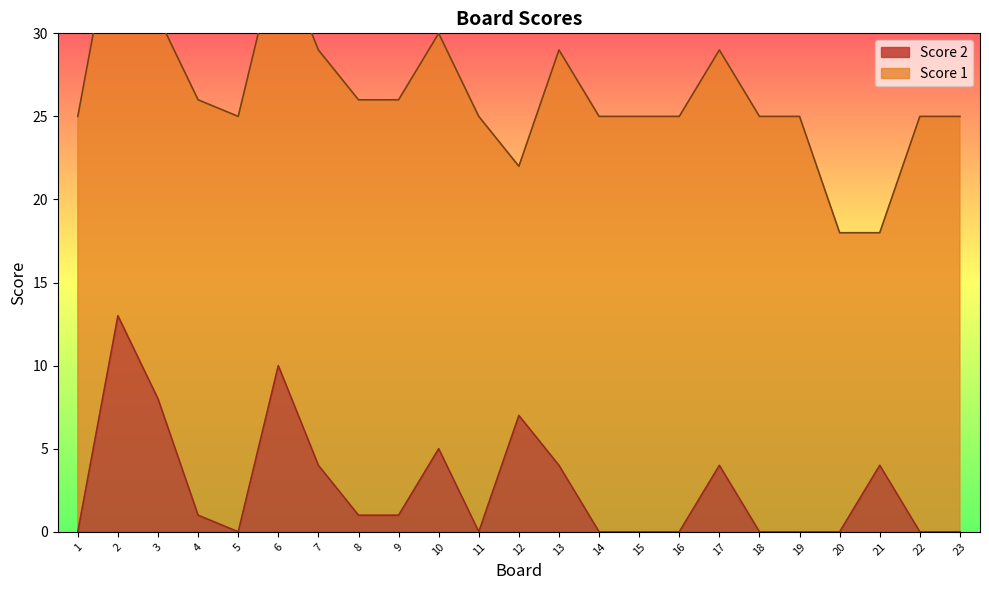

What is the sum of the values at 12 and 7?

11